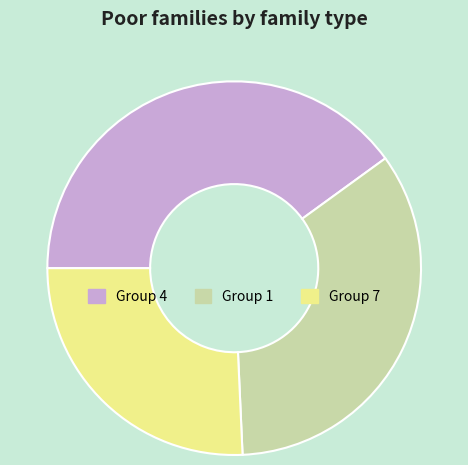

Which slice is the largest?

Group 4